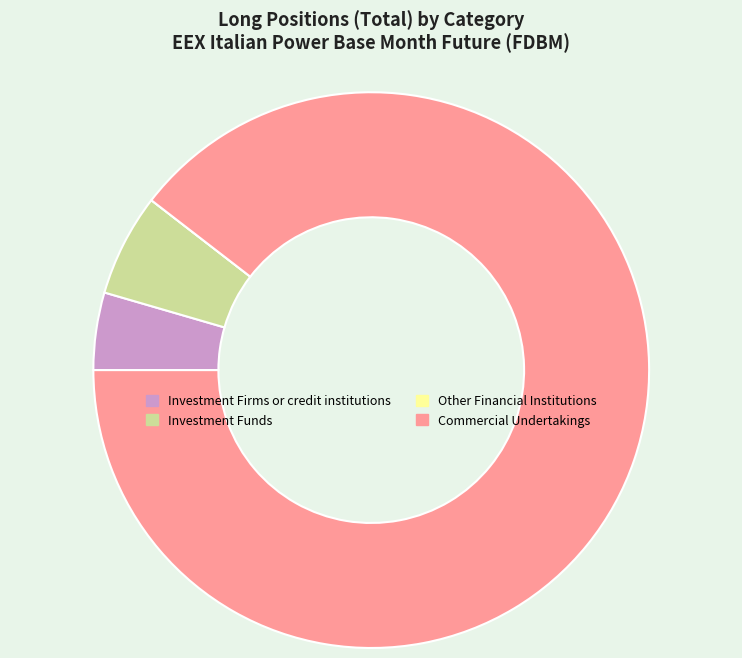

Between Investment Firms or credit institutions and Investment Funds, which is larger?

Investment Funds